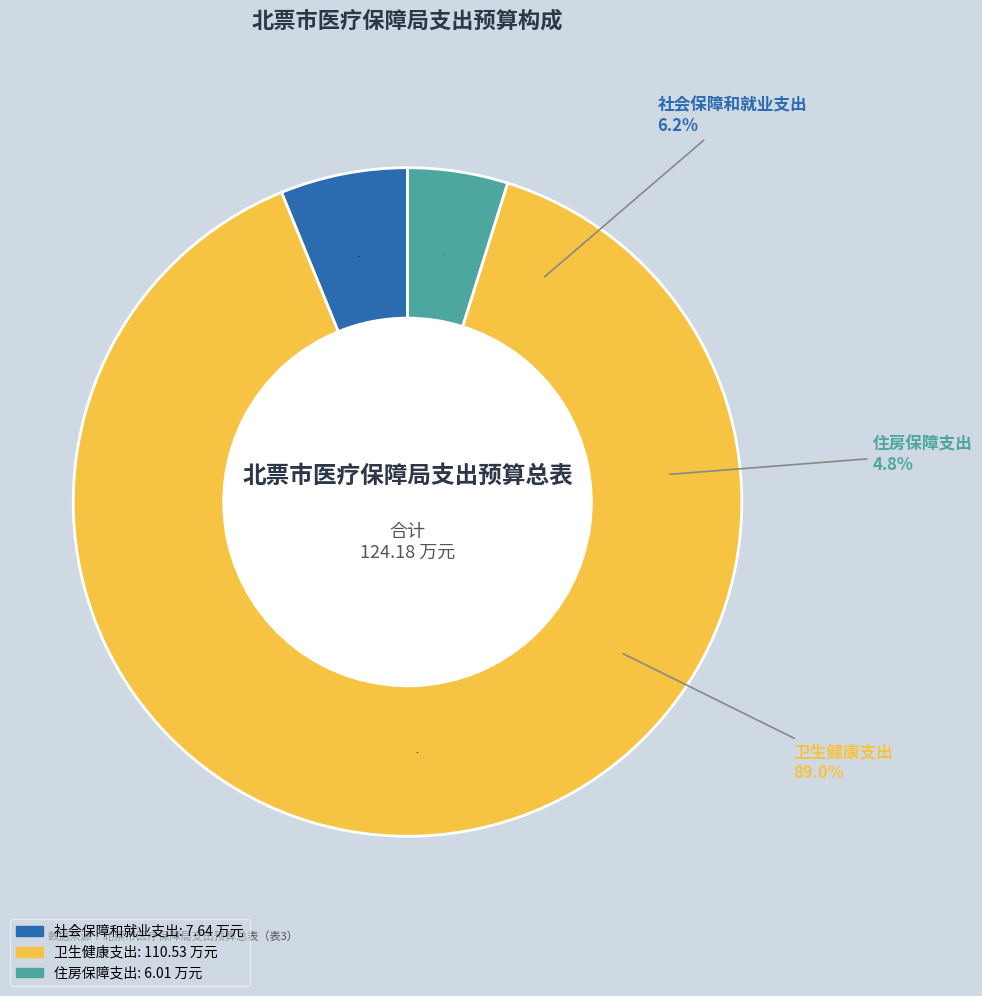

To the nearest percent, what is the difference between the 卫生健康支出 and 社会保障和就业支出 slice percentages?

83%